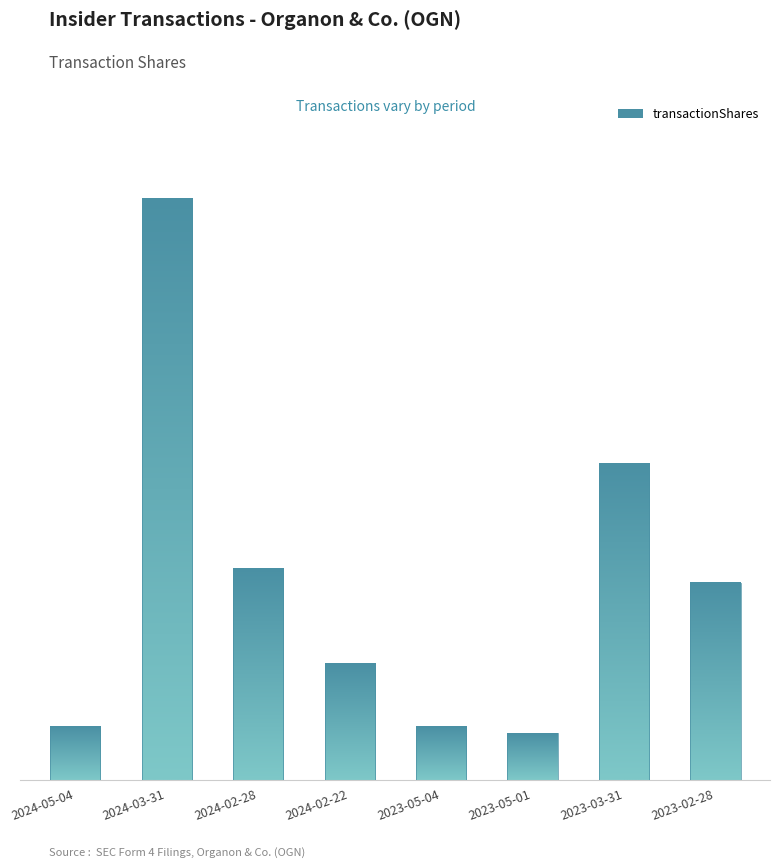

Is it true that the value at 2023-05-01 is 1099?

True